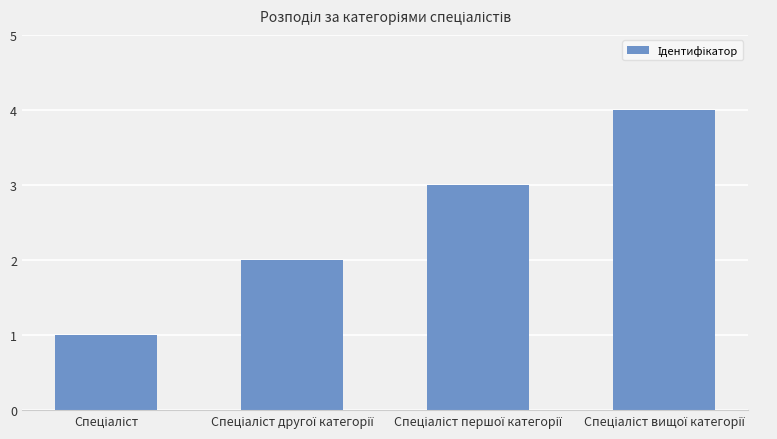

What is the maximum value shown in the chart?

4